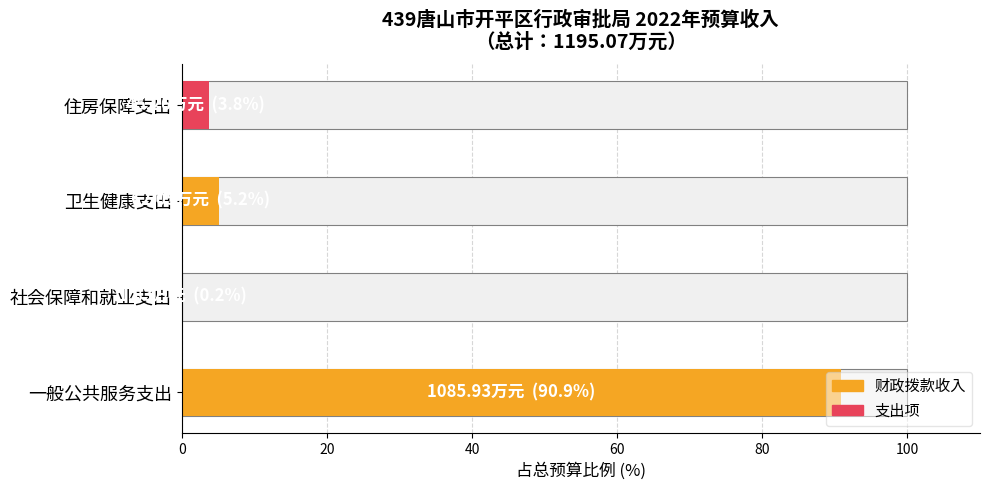

Which label corresponds to the largest value in the chart?

一般公共服务支出